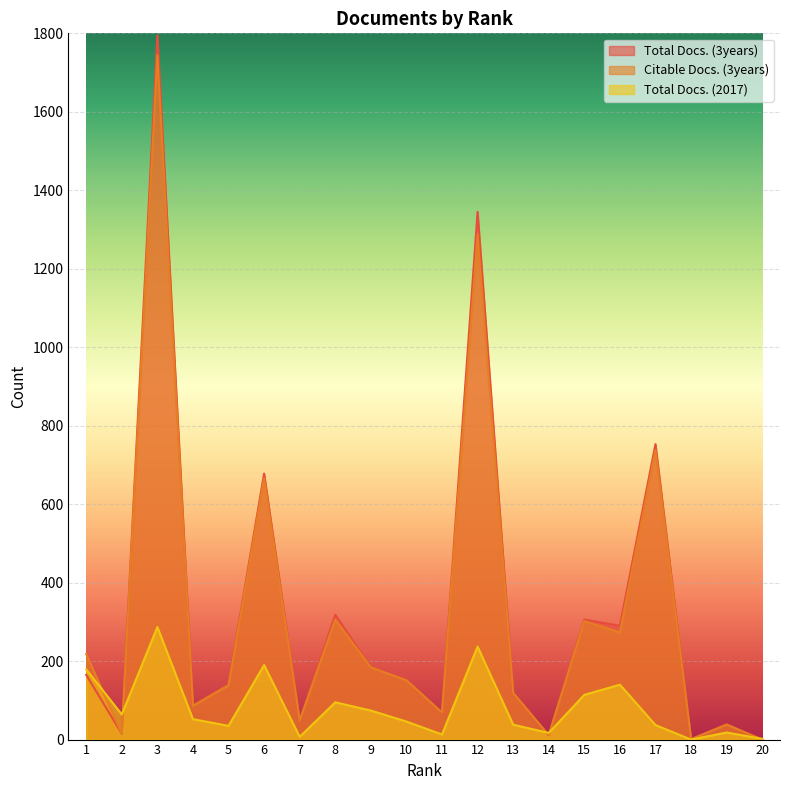

Which series changed the most between 4 and 19?

Total Docs. (3years)